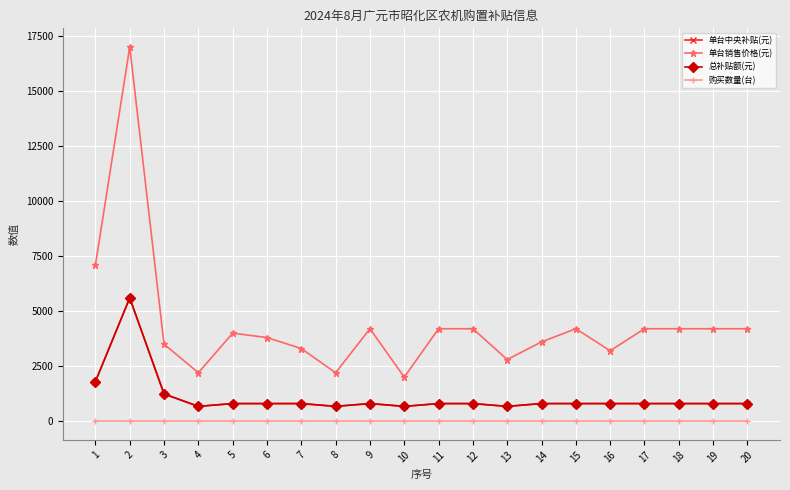

Is this an area chart (filled region under the line)?

No